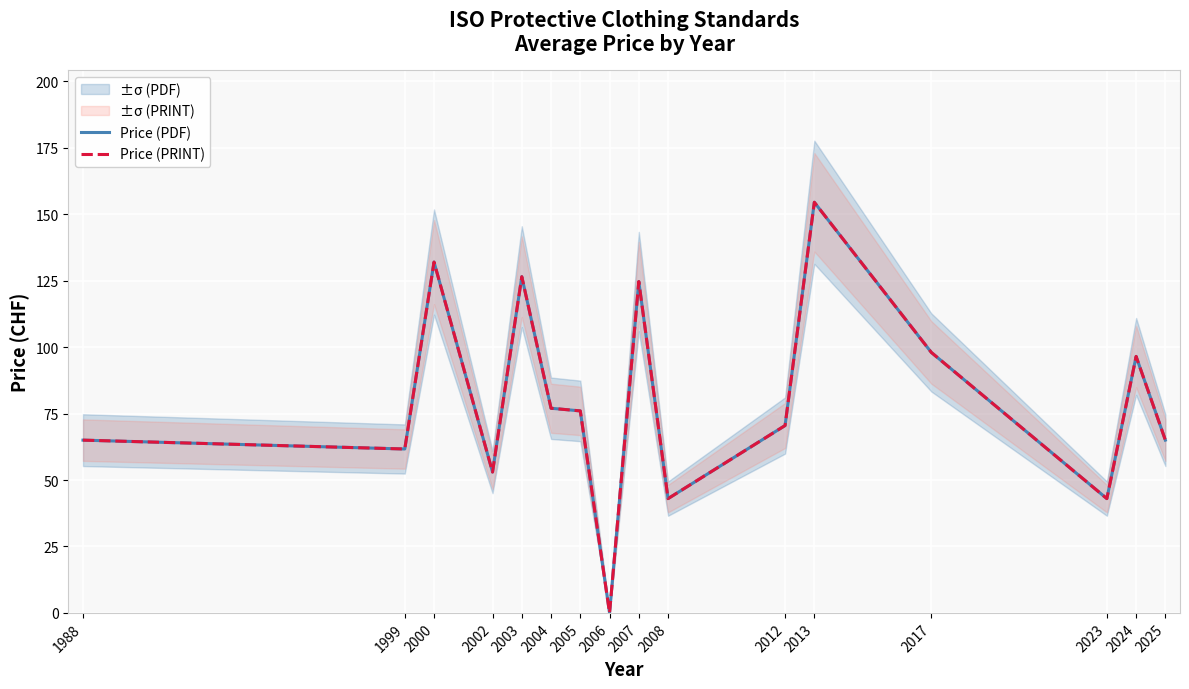

How many distinct data groups are displayed?

2